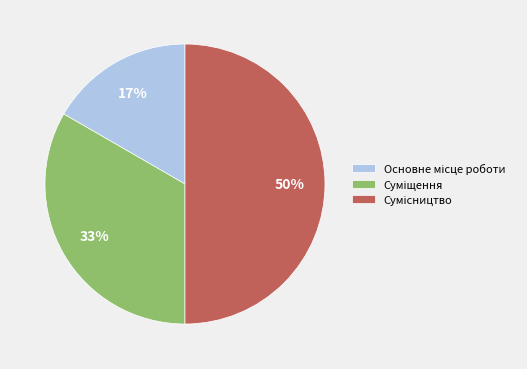

To the nearest percent, what is the difference between the largest and smallest slice percentages?

33%